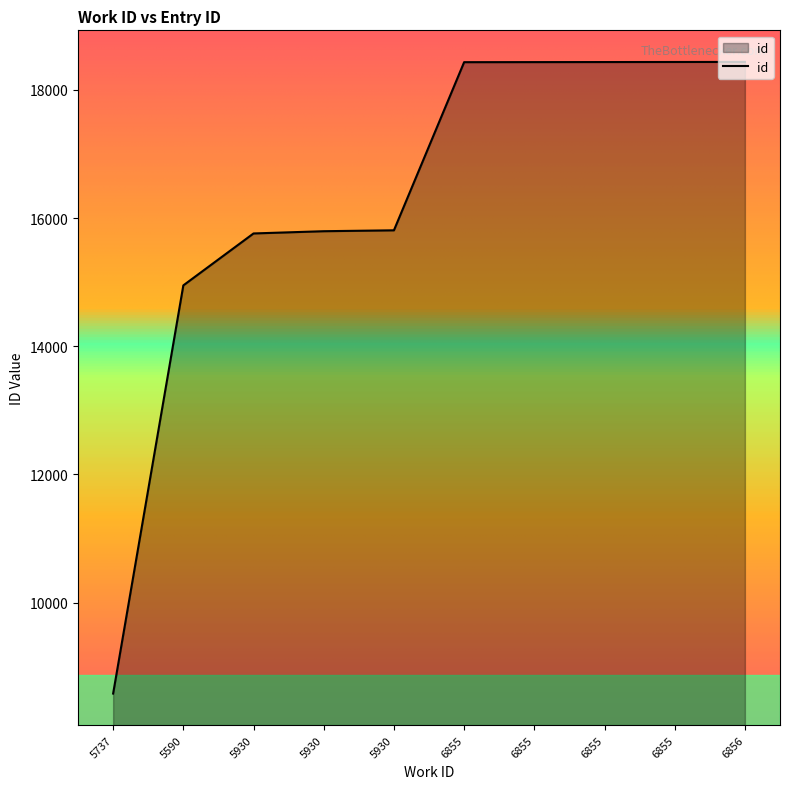

True or false: the data has more than 1 interior local peaks.

False